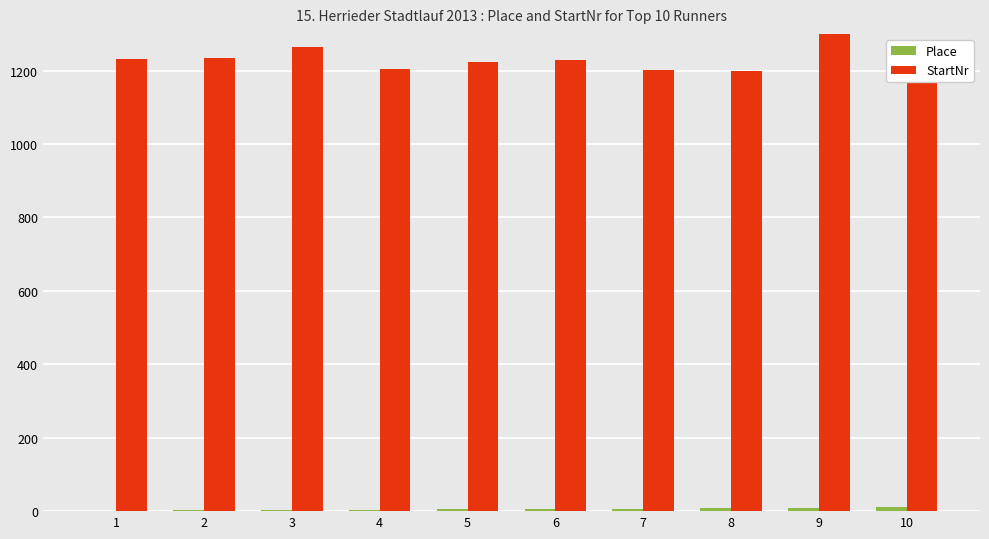

The Place series shows 4 at 3. True or false?

False